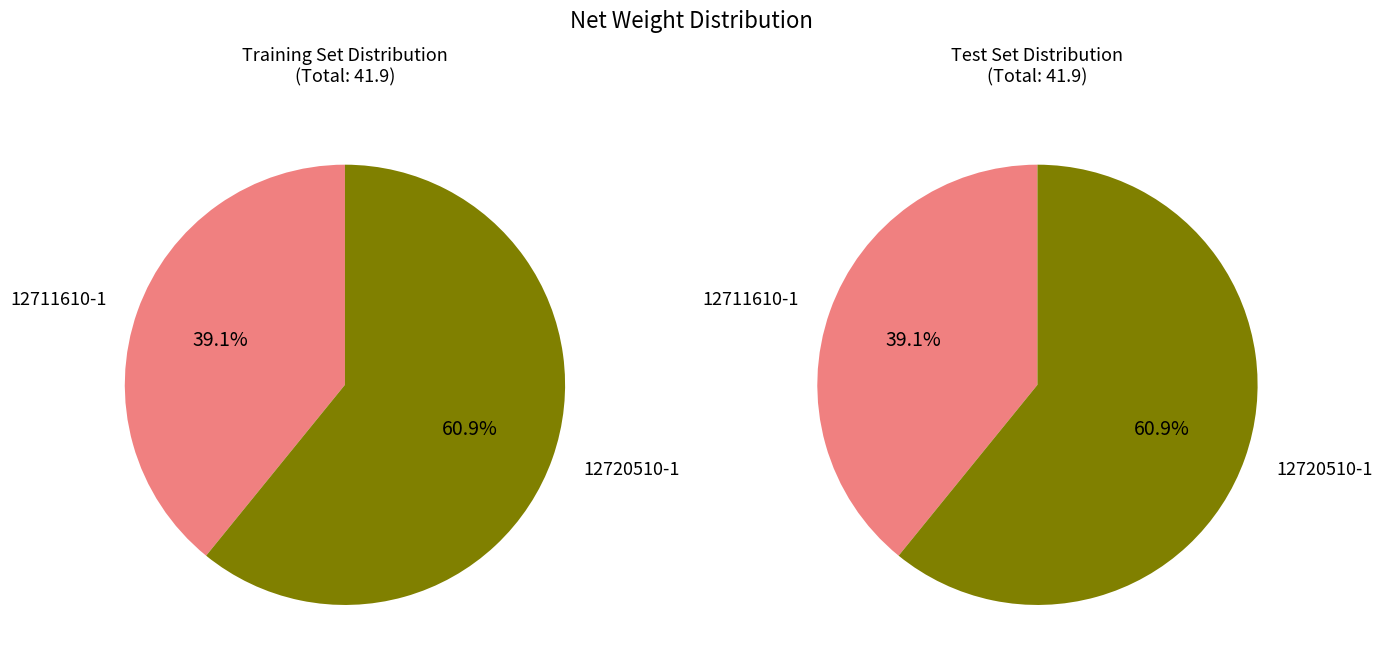

What is the ratio of the value at 12711610-1 to the value at 12720510-1?

0.6